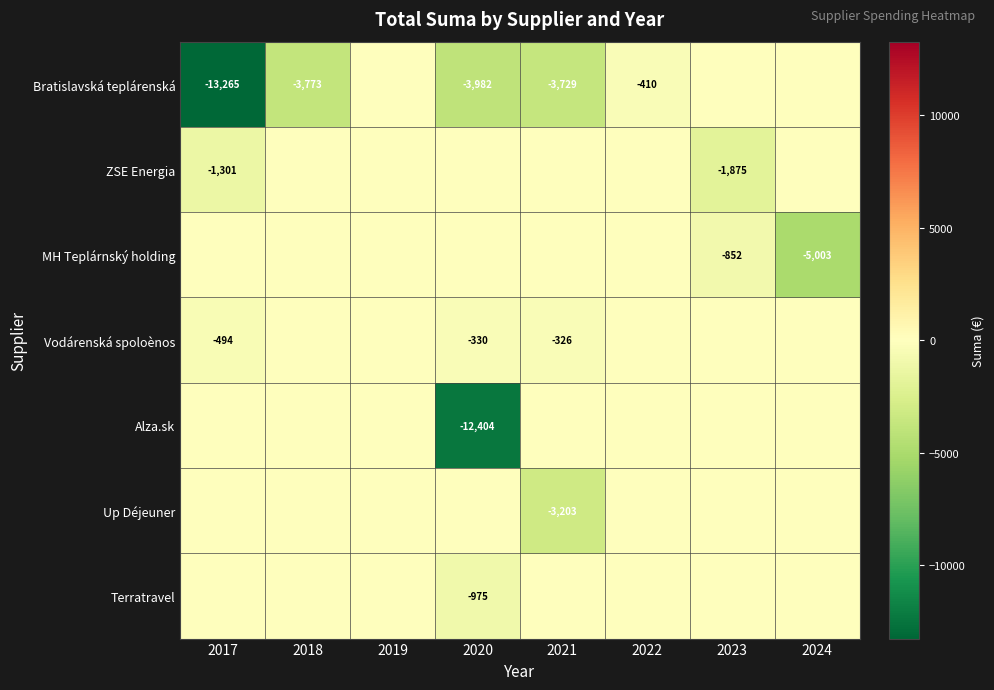

Is it true that Bratislavská teplárenská equals -611 at 2022?

False